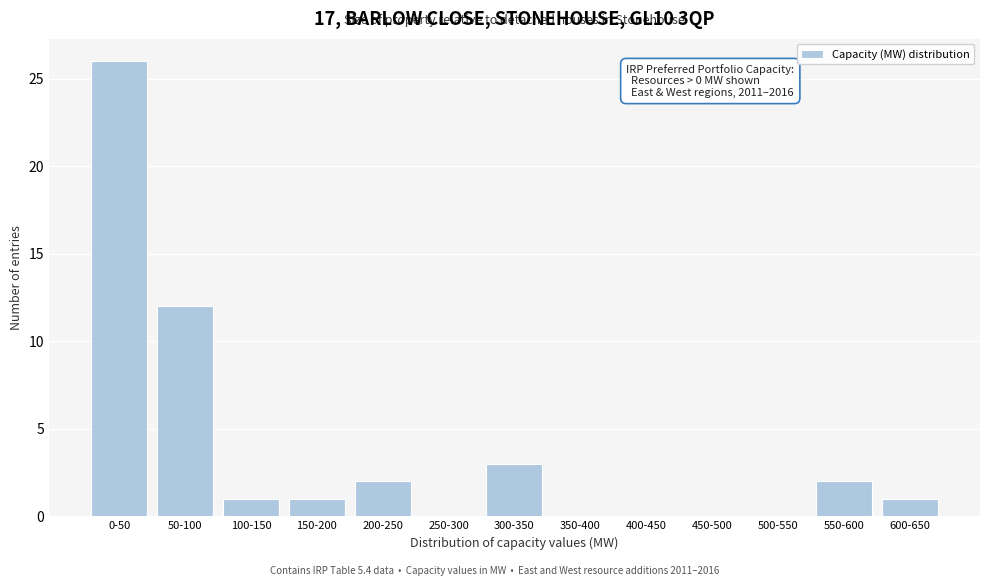

Reading left to right, list all the values displayed in this chart.

0-50=26	50-100=12	100-150=1	150-200=1	200-250=2	250-300=0	300-350=3	350-400=0	400-450=0	450-500=0	500-550=0	550-600=2	600-650=1